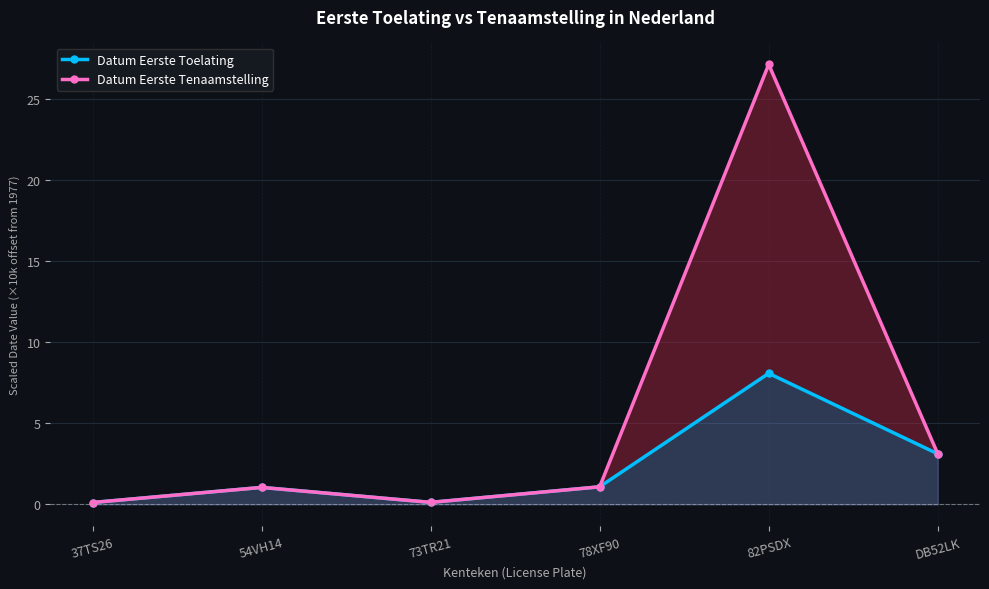

True or false: Datum Eerste Tenaamstelling and Datum Eerste Toelating cross at least once.

False